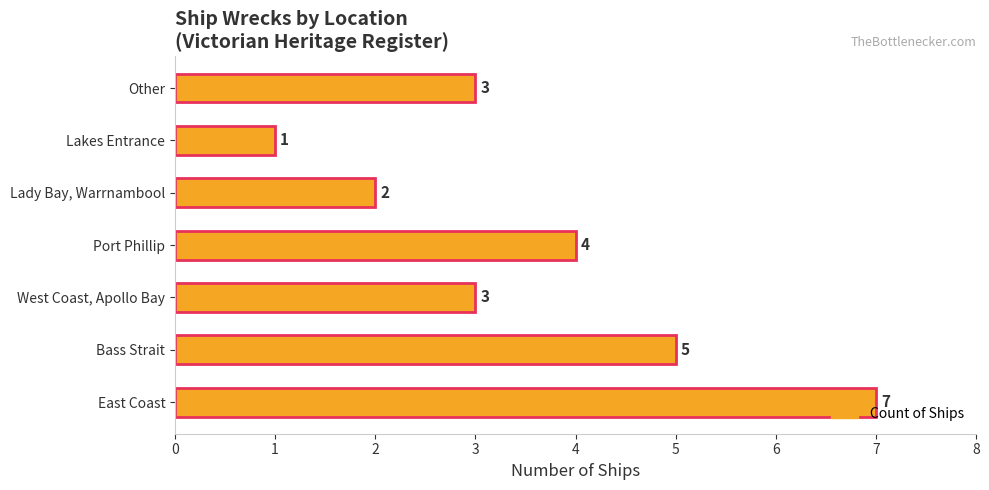

What is the ratio of the value at East Coast to the value at Lady Bay, Warrnambool?

3.5